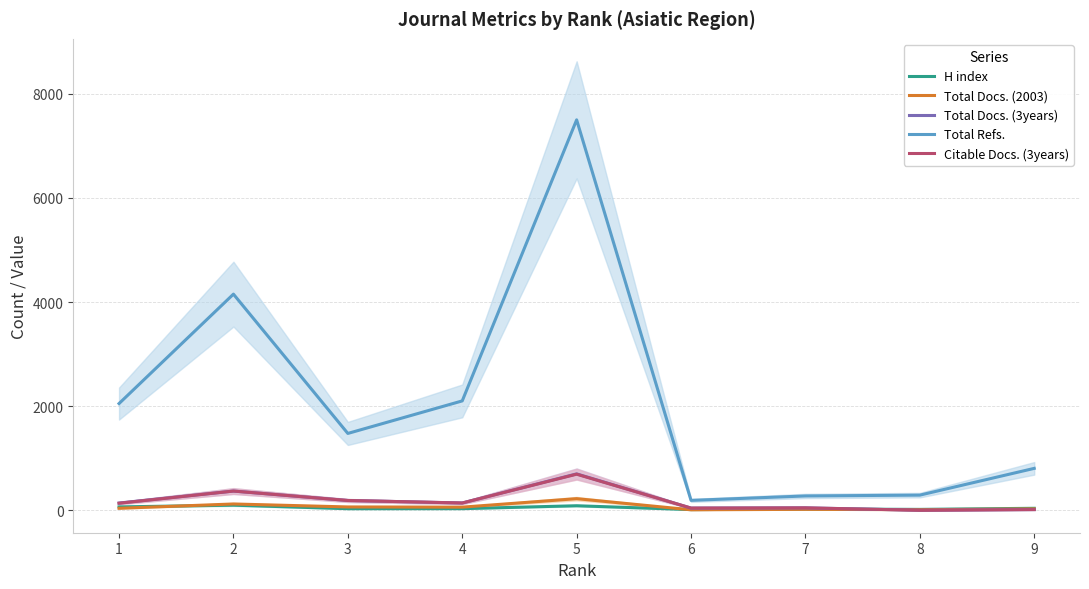

List the labels in order of H index value, largest first.

2, 5, 1, 9, 4, 3, 7, 8, 6